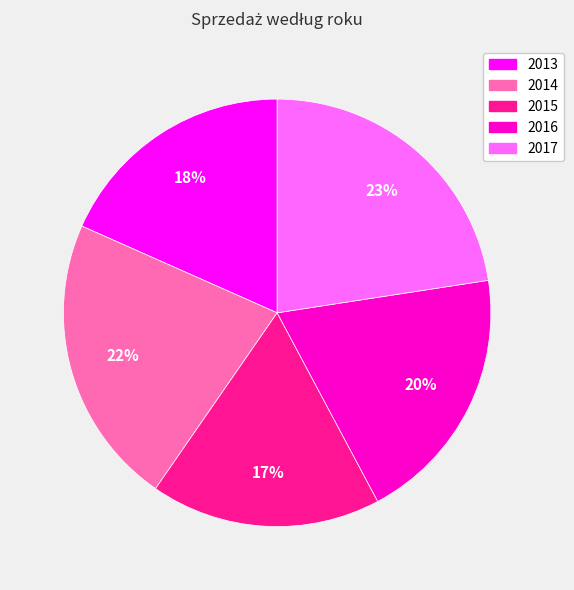

Is there a majority slice in this chart?

No